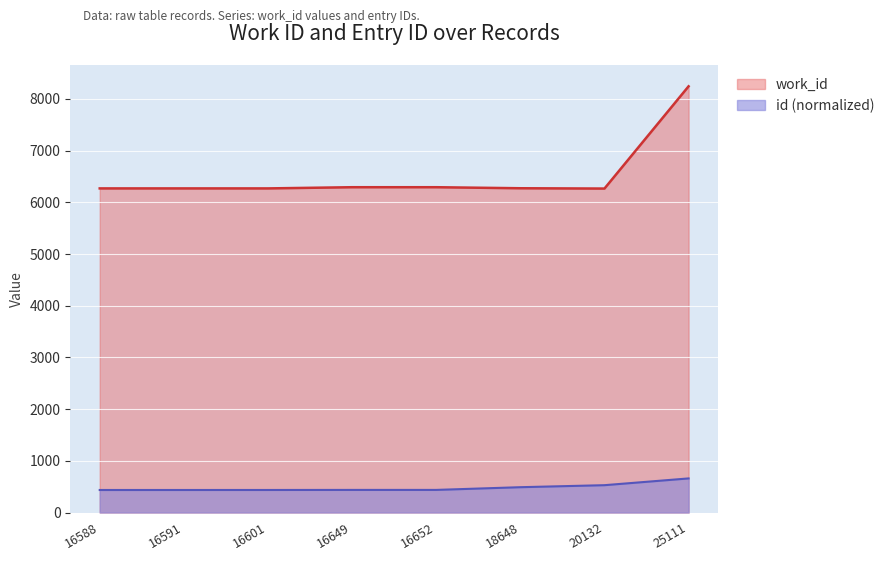

Which category has the lowest value in the id series?

16588